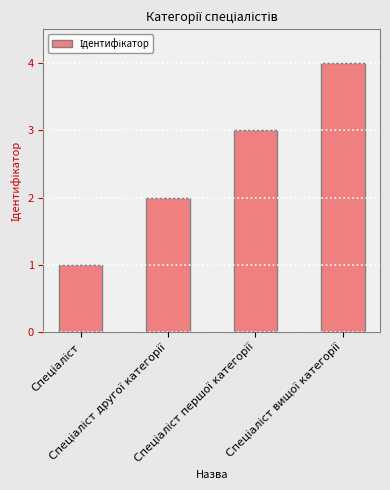

What is the sum of all values?

10